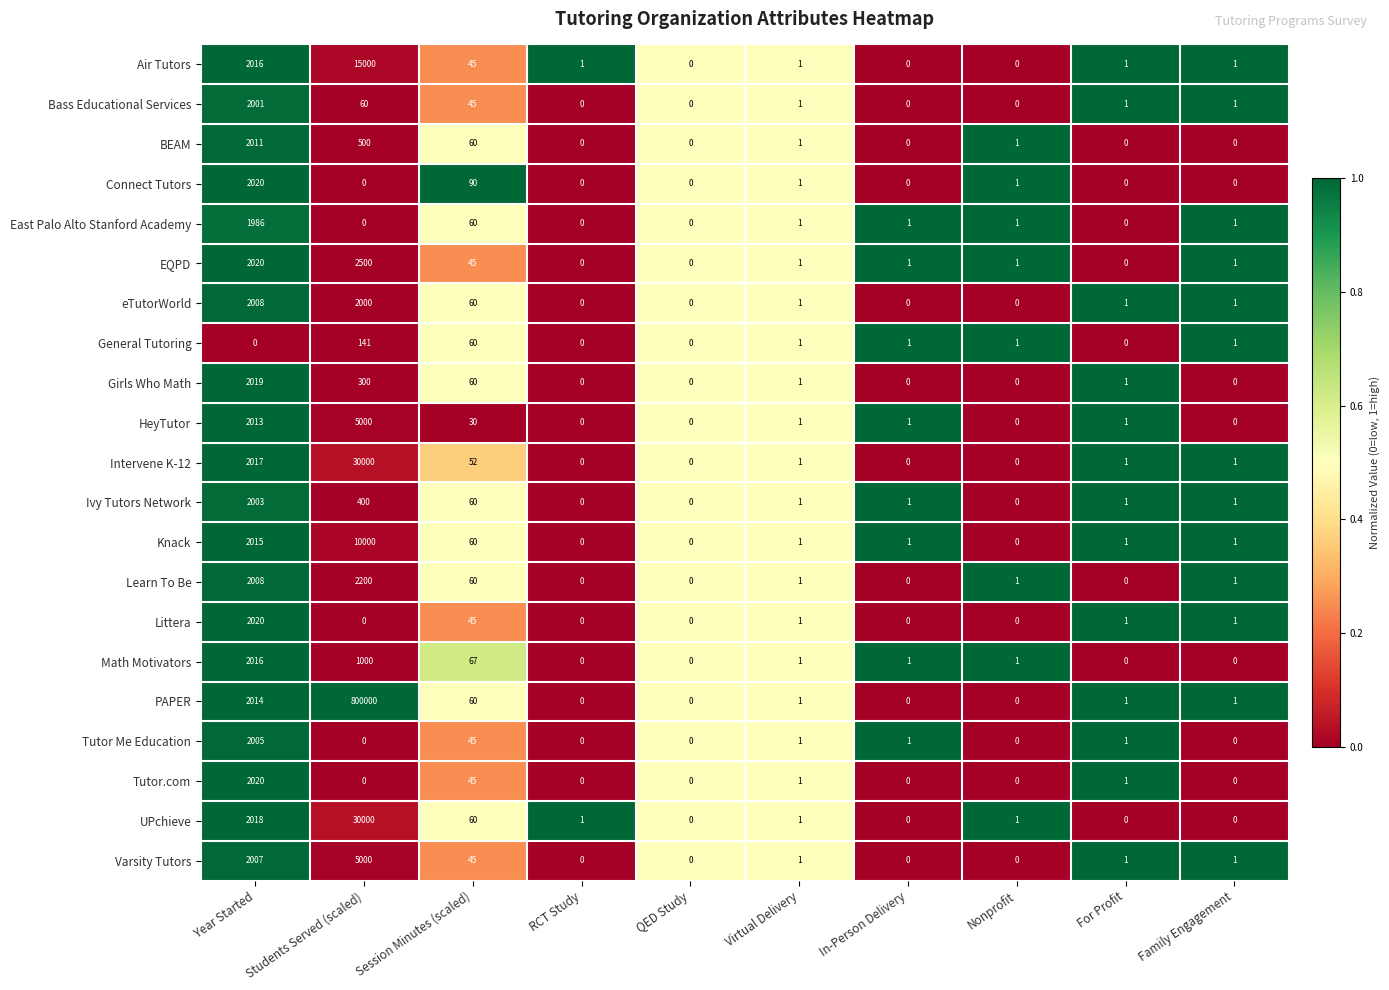

Which category has the highest value in the General Tutoring series?

Students Served (scaled)